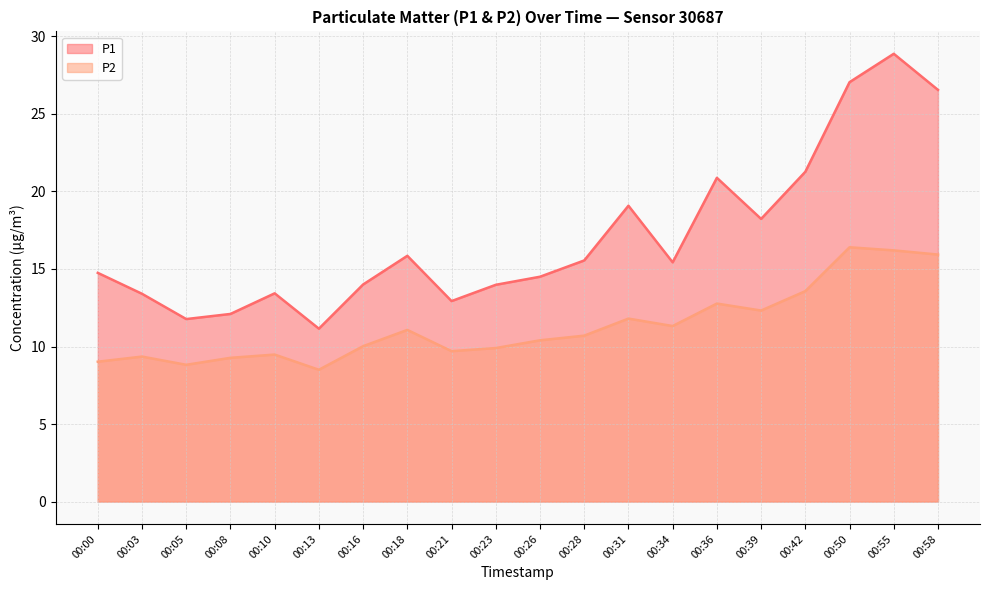

What is the difference between the maximum and minimum values in the P1 series?

17.7